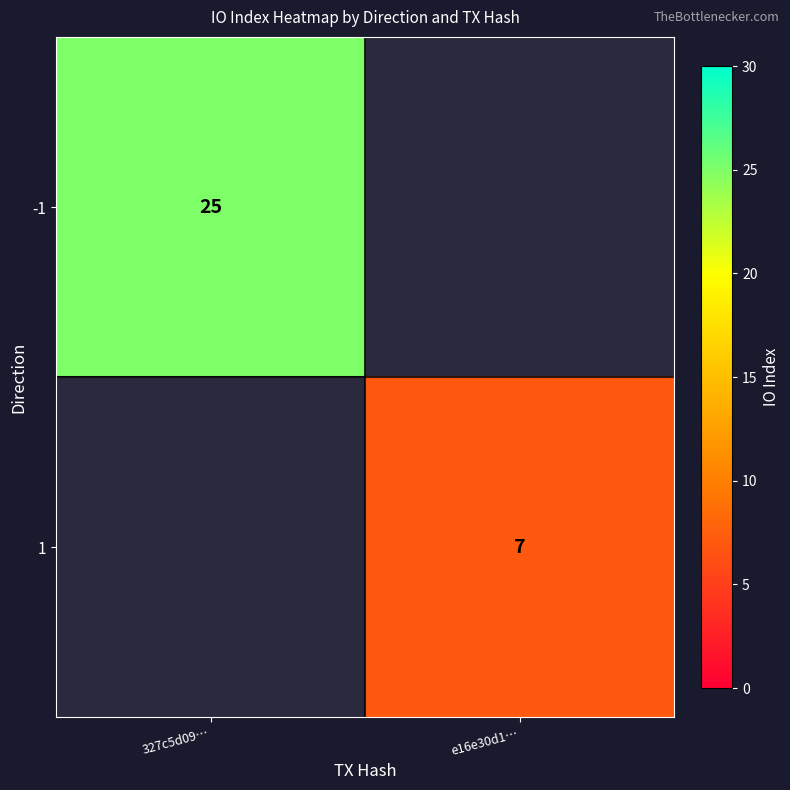

How many categories are shown in the chart?

2